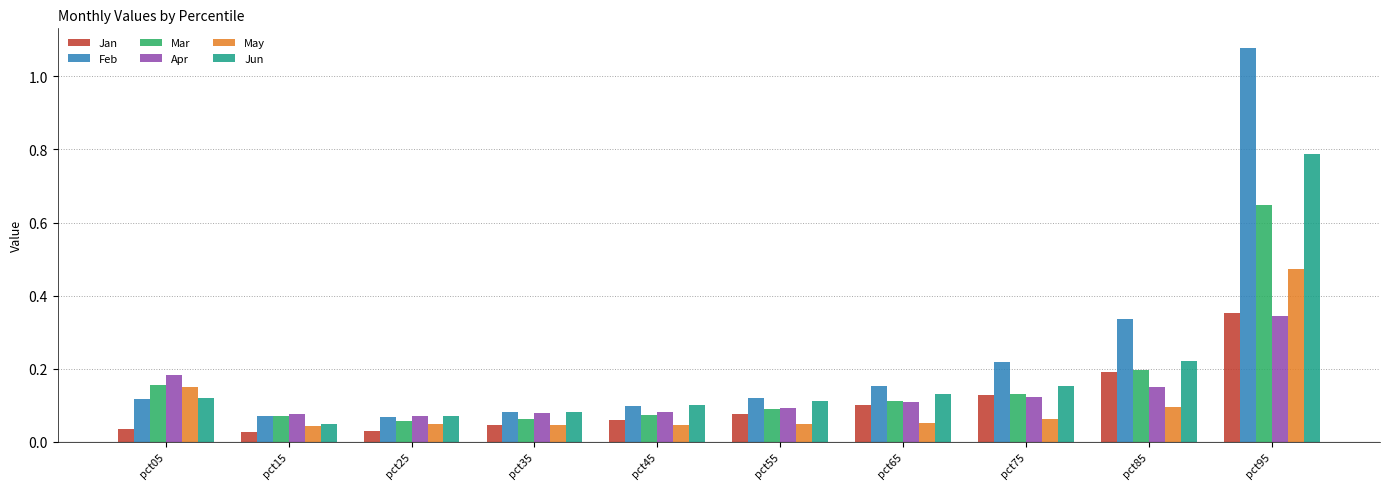

Between pct55 and pct75, which series saw the biggest shift?

Feb